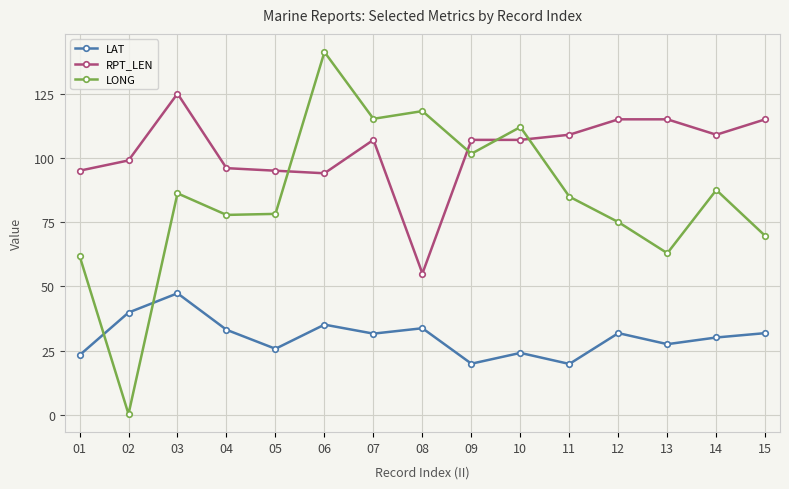

What is the difference between the maximum and second lowest values in the LAT series?

27.4